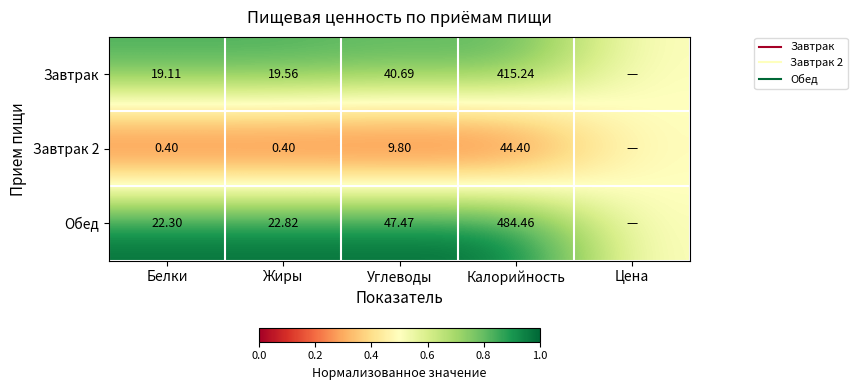

At which label does Завтрак reach its peak?

Жиры